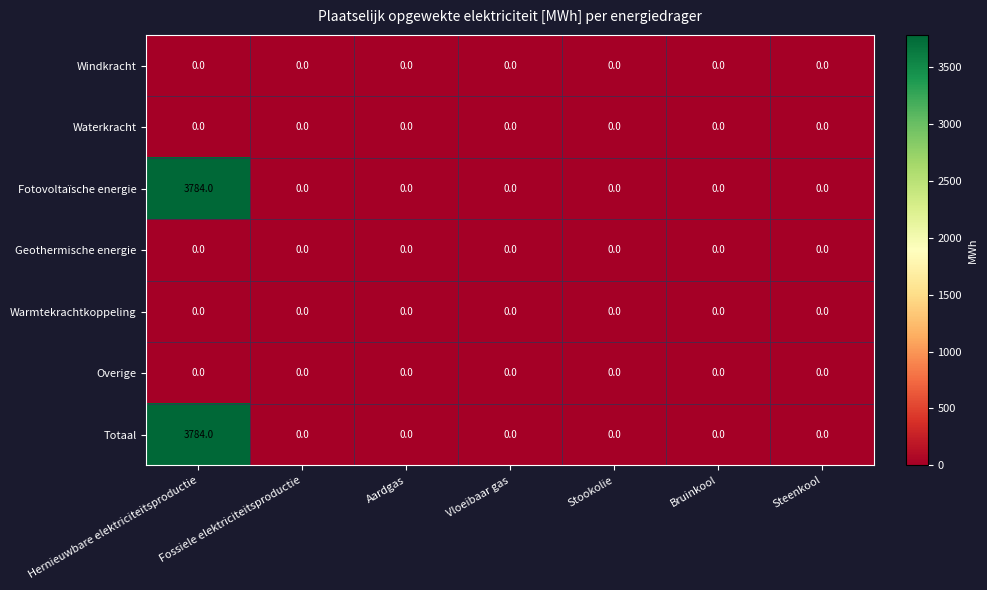

What is the spread (max minus min) of values at Hernieuwbare elektriciteitsproductie?

3784